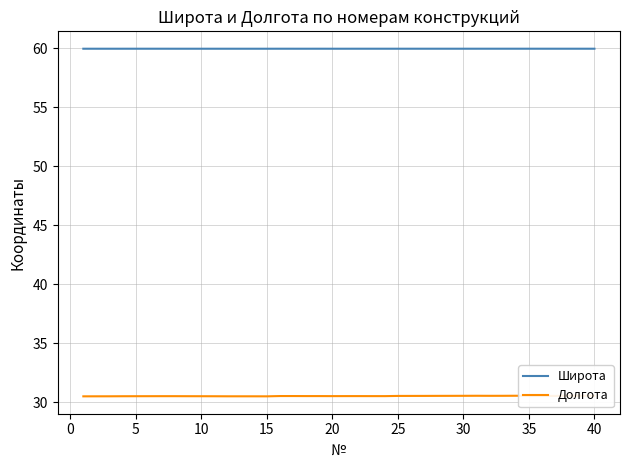

What is the highest value of the Широта series?

59.9